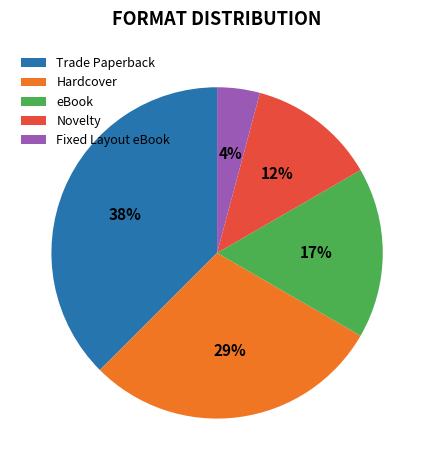

How many slices are in this pie chart?

5